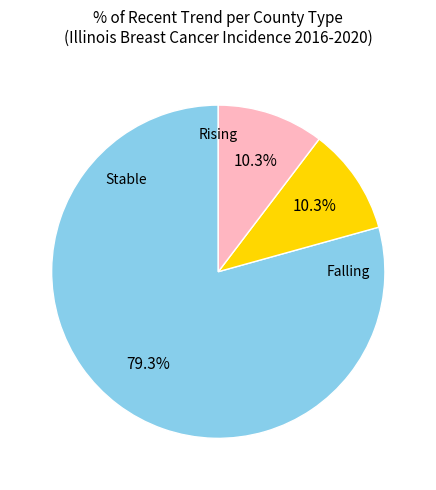

Does any single category account for the majority?

Yes